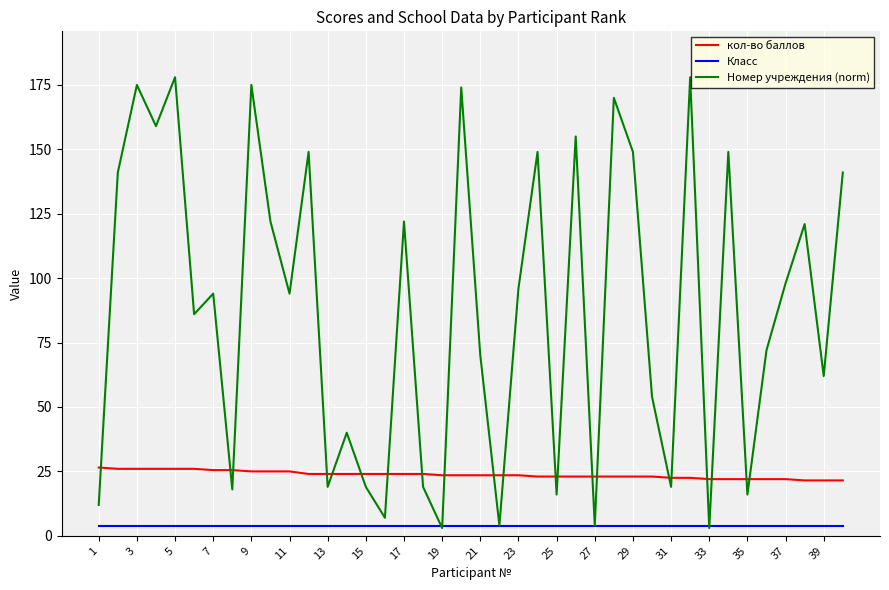

At how many categories does at least one series exceed 18?

40